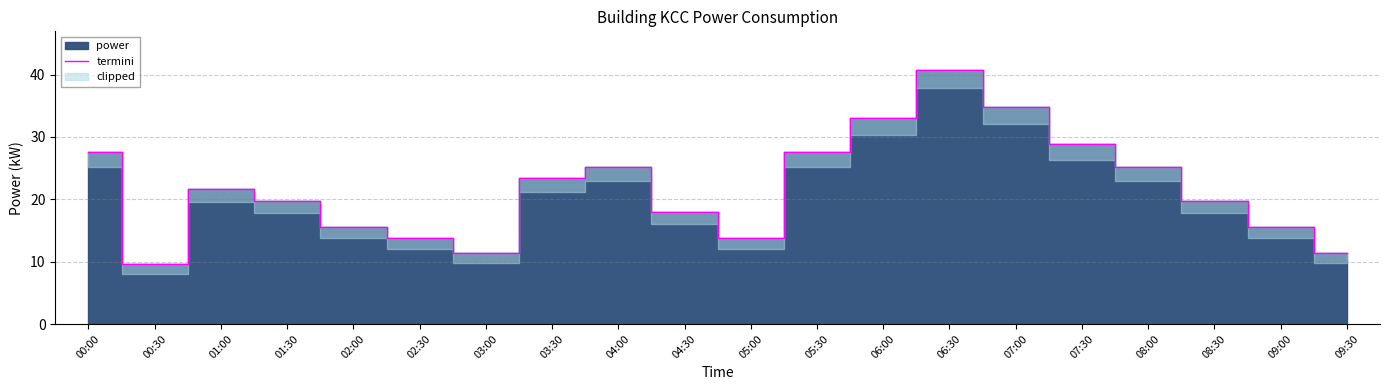

True or false: the data shows 16.0 at 00:30.

False